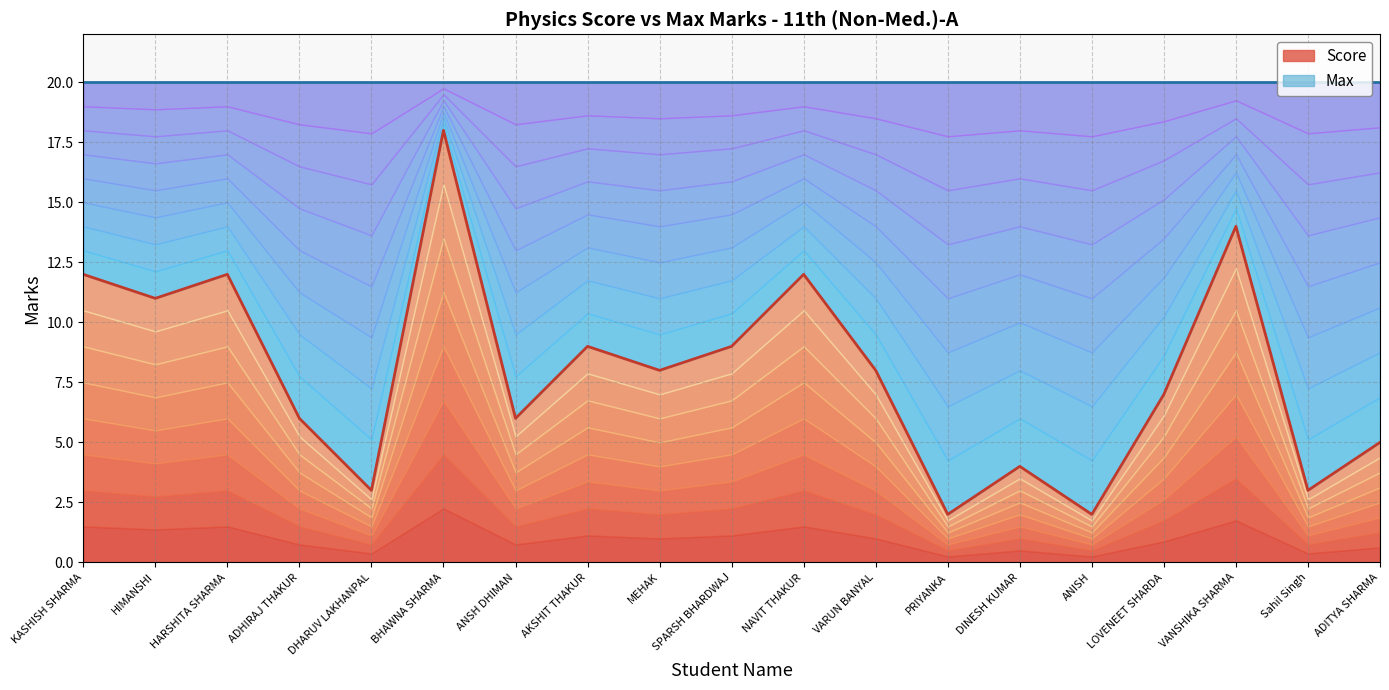

At which category does the chart reach its minimum across all series?

PRIYANKA